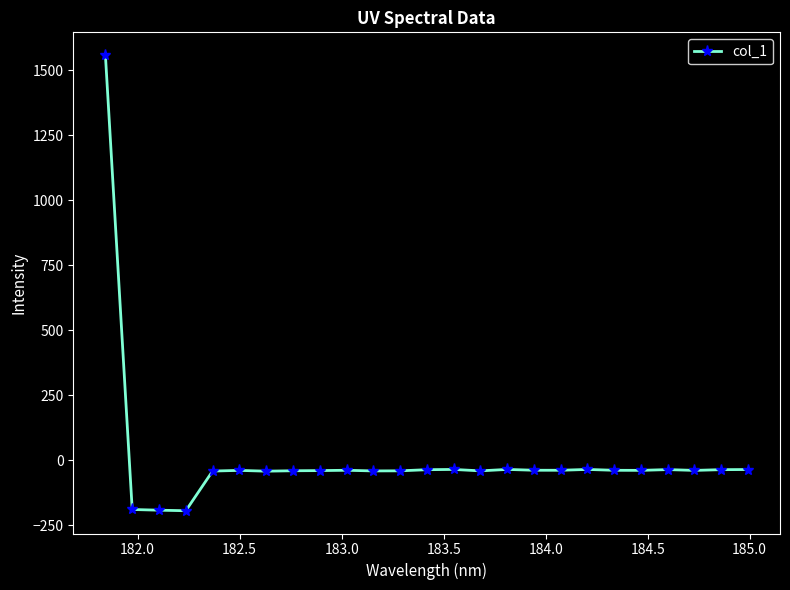

True or false: there are more than 0 points higher than both neighbors.

True